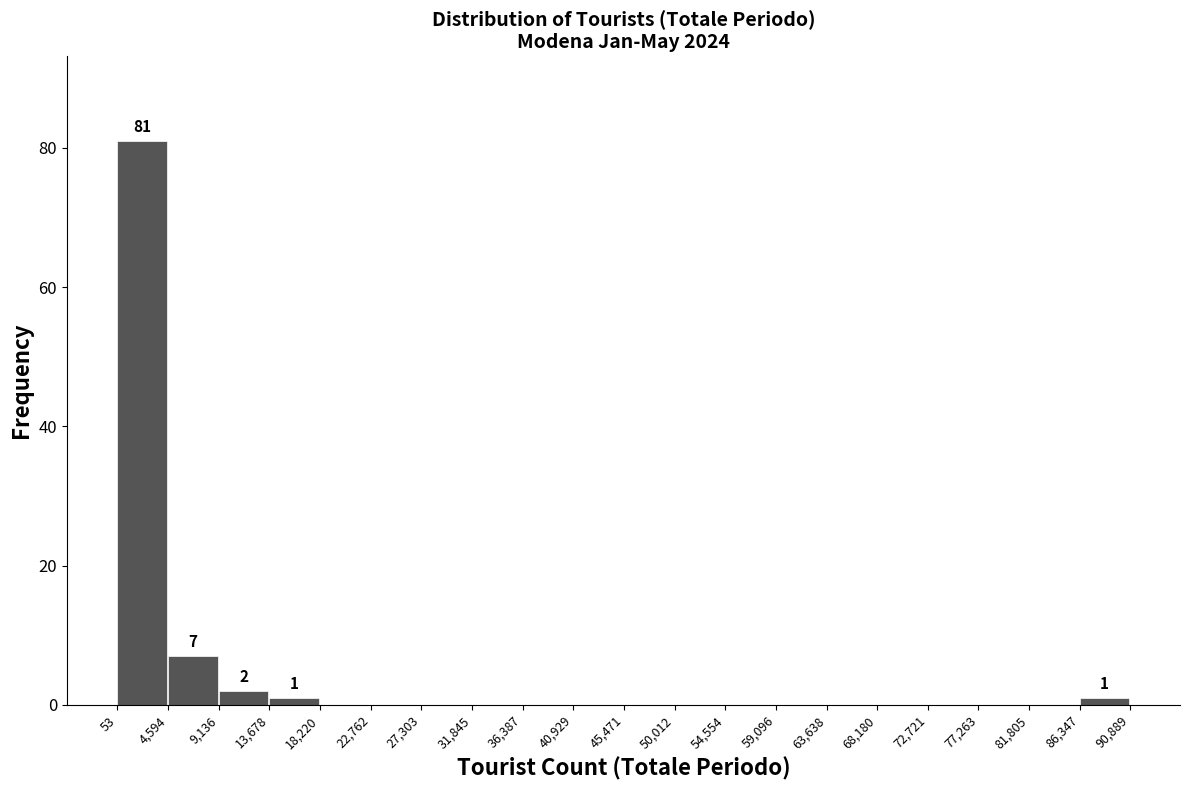

Over which range of the x-axis is the bar tallest?

53 to 4,594